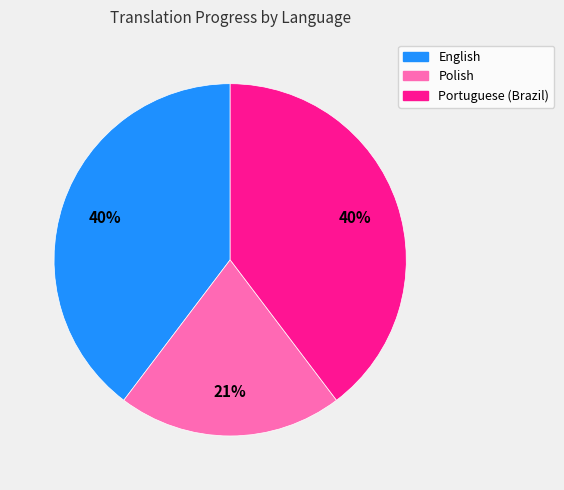

Approximately how many times larger is the value at Portuguese (Brazil) compared to Polish?

1.9